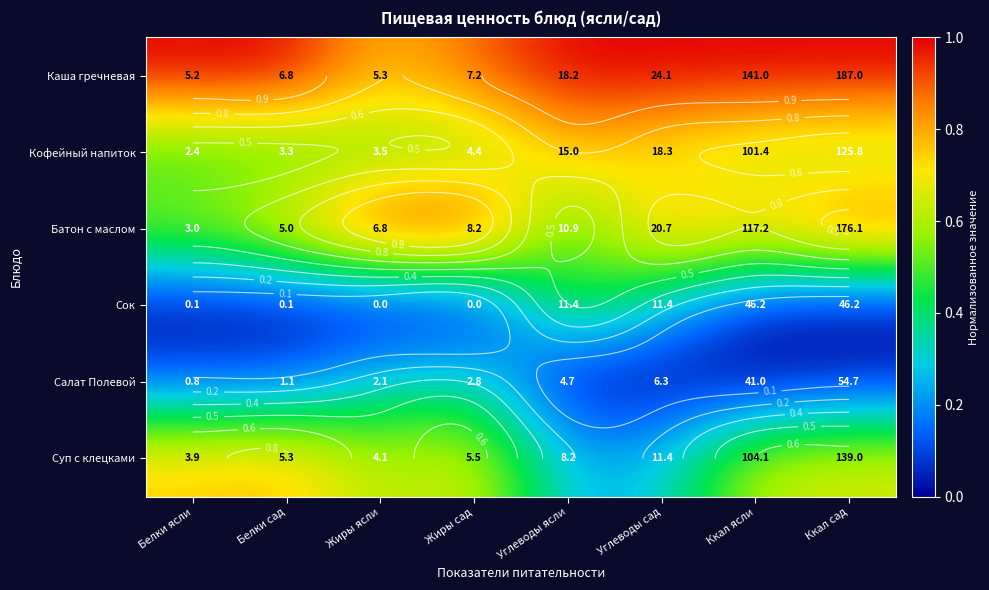

Where is Каша гречневая nearest to the value 0?

Жиры ясли